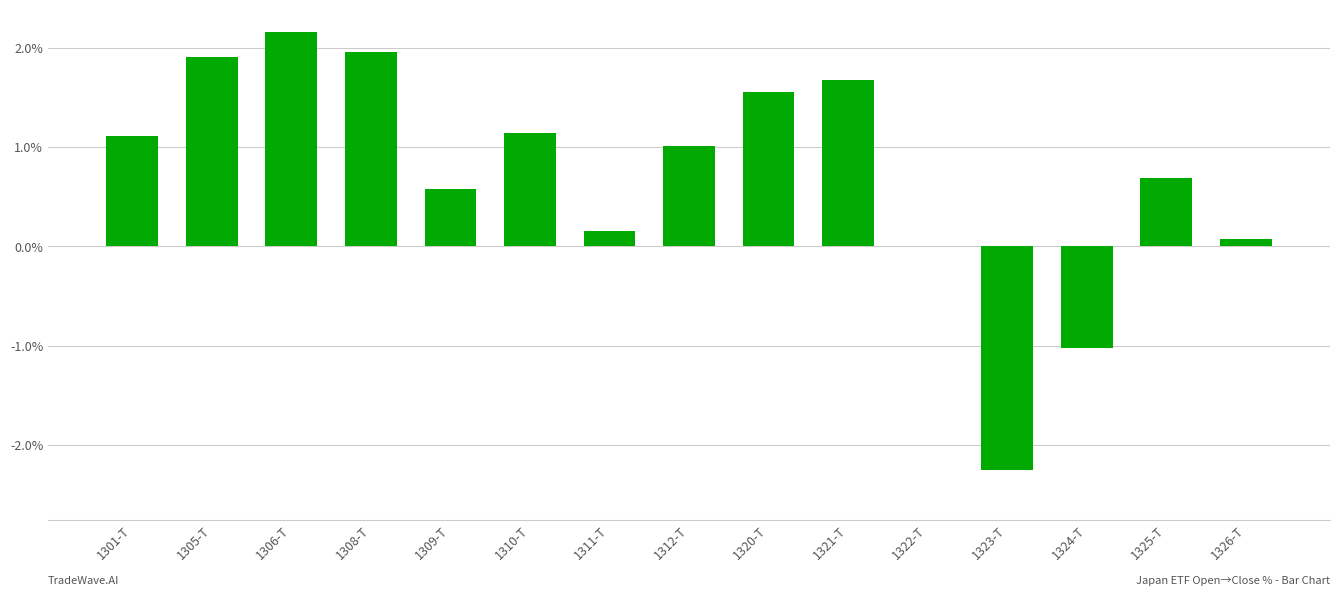

What is the maximum value shown in the chart?

2.2